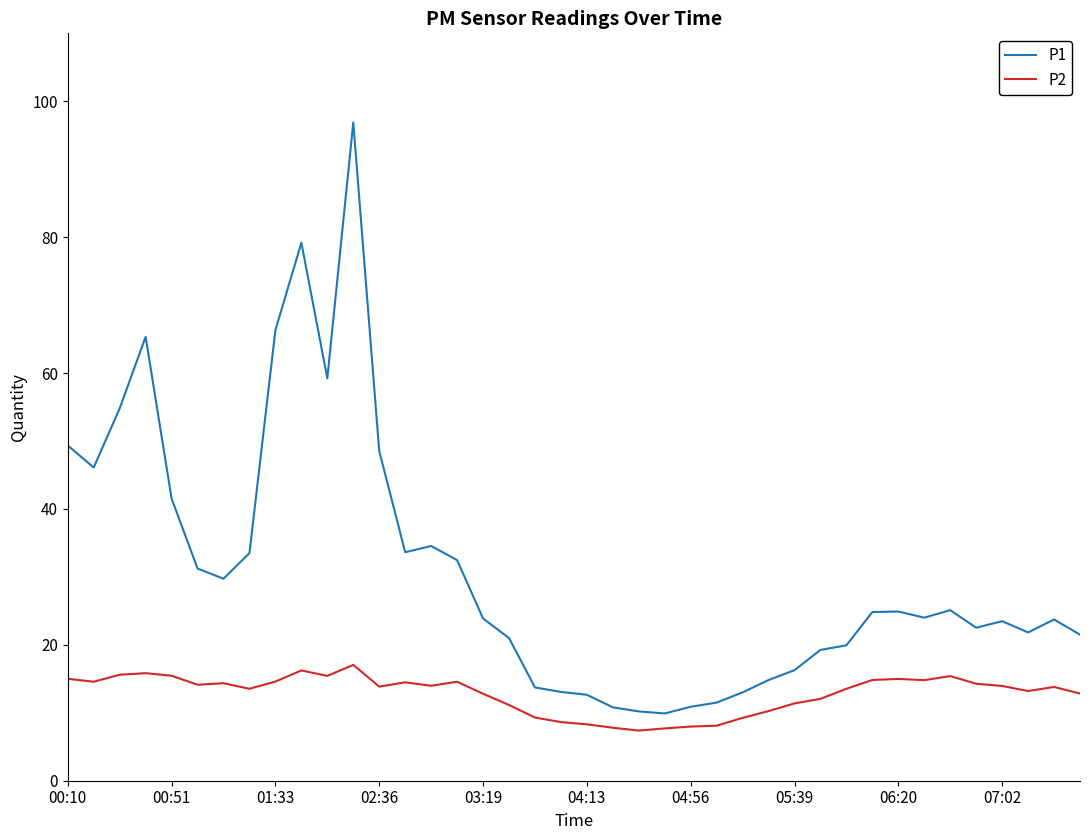

Which series has the largest total across all categories?

P1